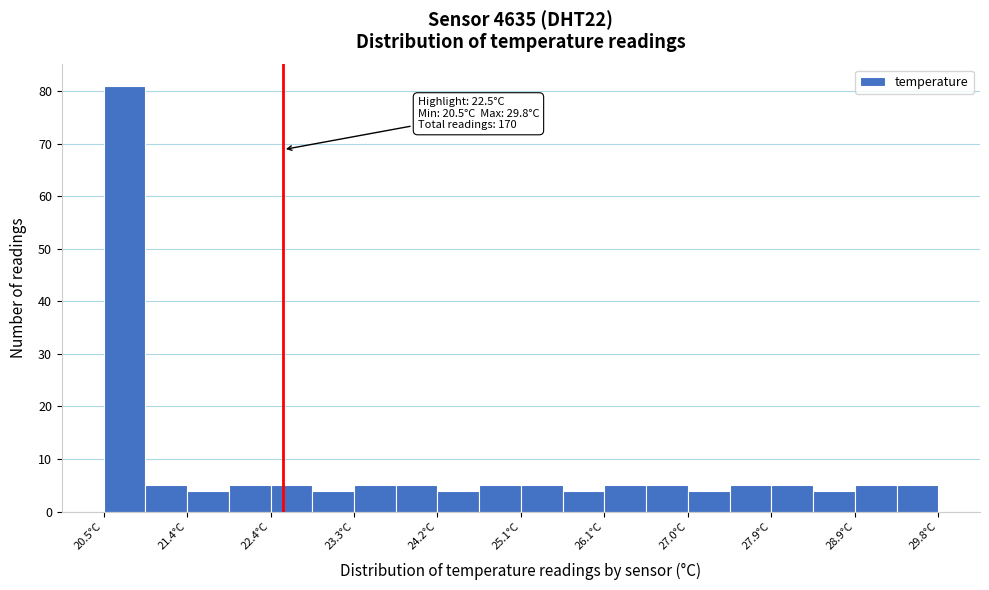

Which range on the x-axis has the tallest bar?

20.5 to 21.0